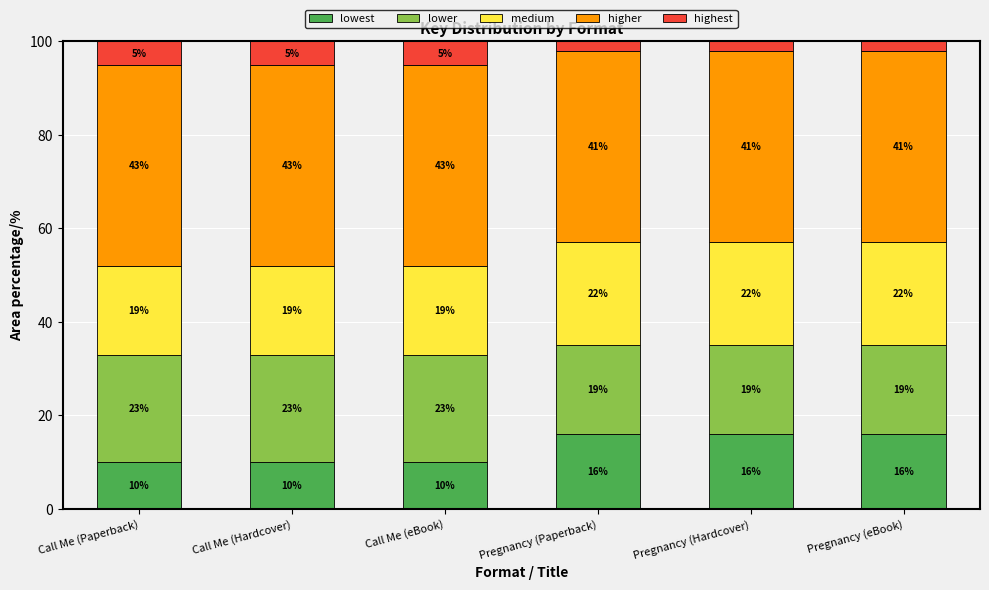

Reading left to right, transcribe the values for lowest.

Call Me (Paperback)=10	Call Me (Hardcover)=10	Call Me (eBook)=10	Pregnancy (Paperback)=16	Pregnancy (Hardcover)=16	Pregnancy (eBook)=16